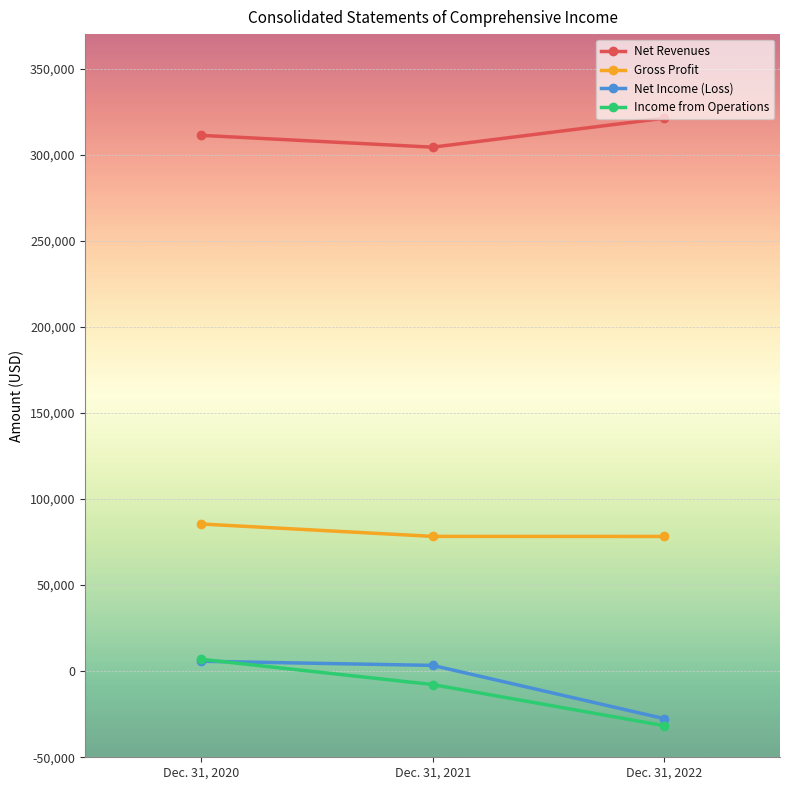

What is the maximum value shown in the chart?

321142